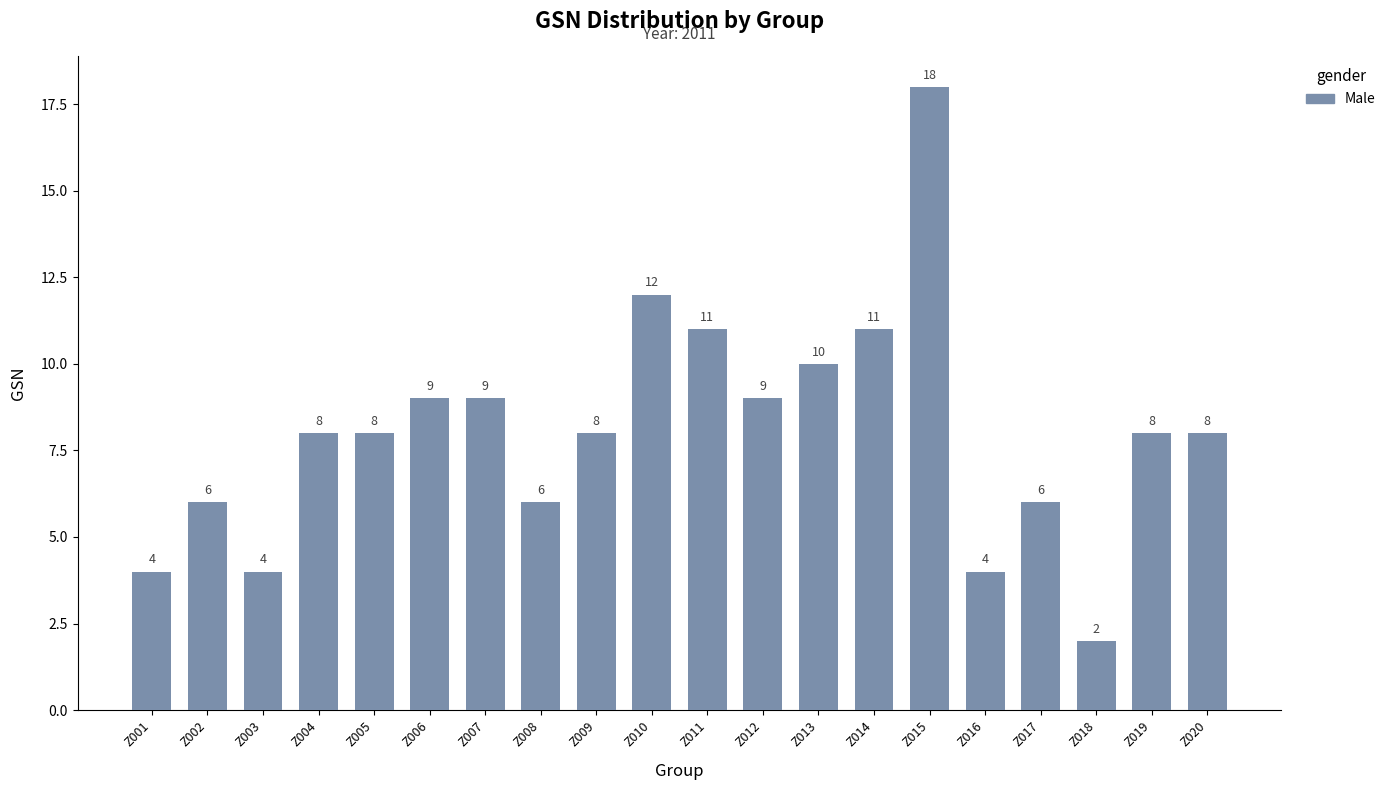

Which label corresponds to the smallest value in the chart?

Z018